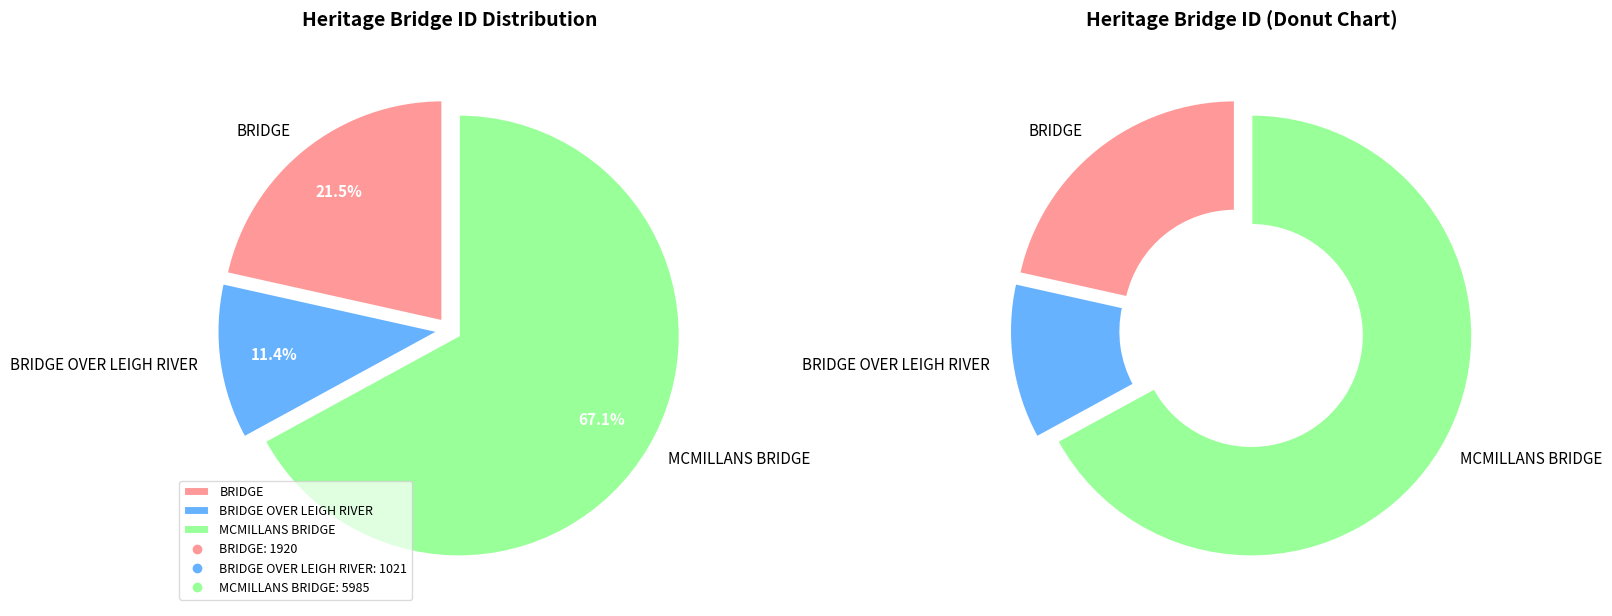

Between MCMILLANS BRIDGE and BRIDGE OVER LEIGH RIVER, which is larger?

MCMILLANS BRIDGE